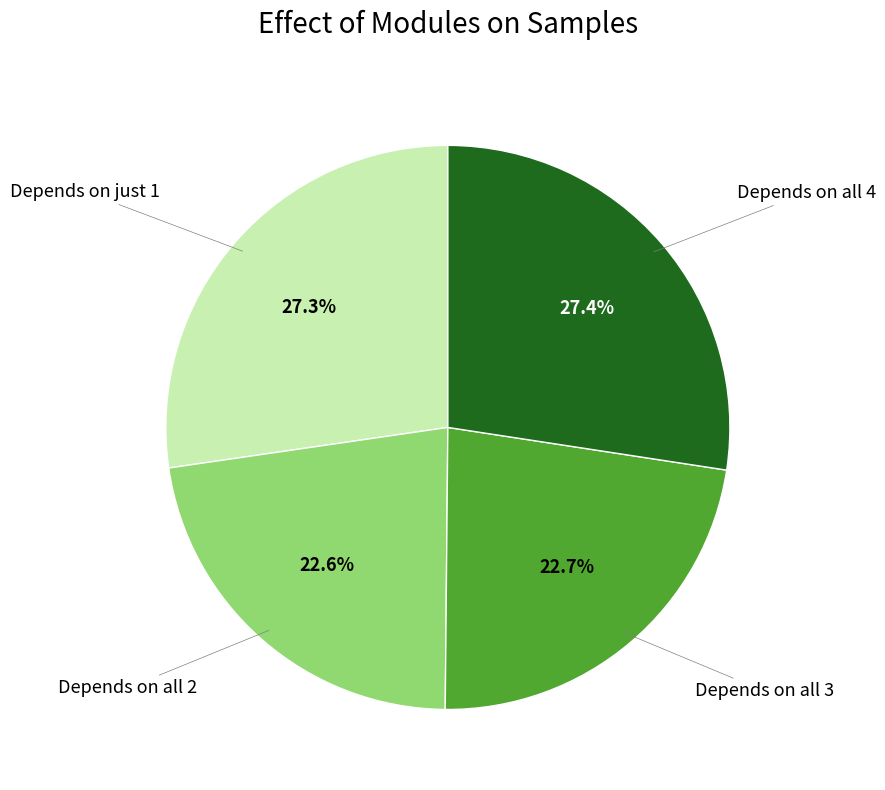

Is there a majority slice in this chart?

No